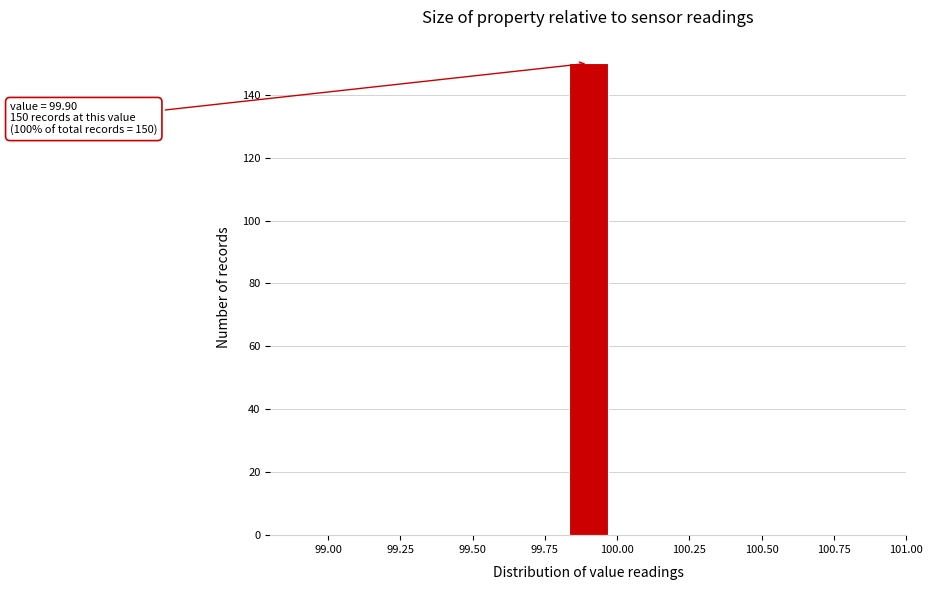

Around what value on the x-axis is the tallest bar? Give the approximate position of its centre, as read against the axis.

99.90